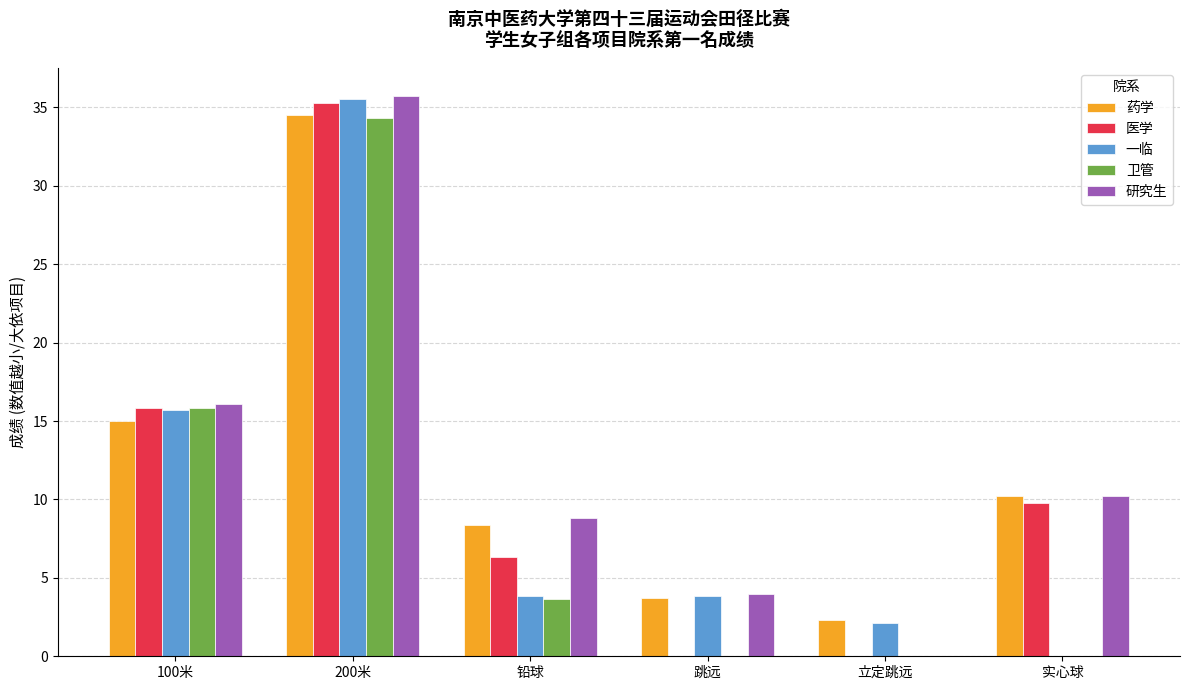

The value of 卫管 at 100米 is 22.2. True or false?

False